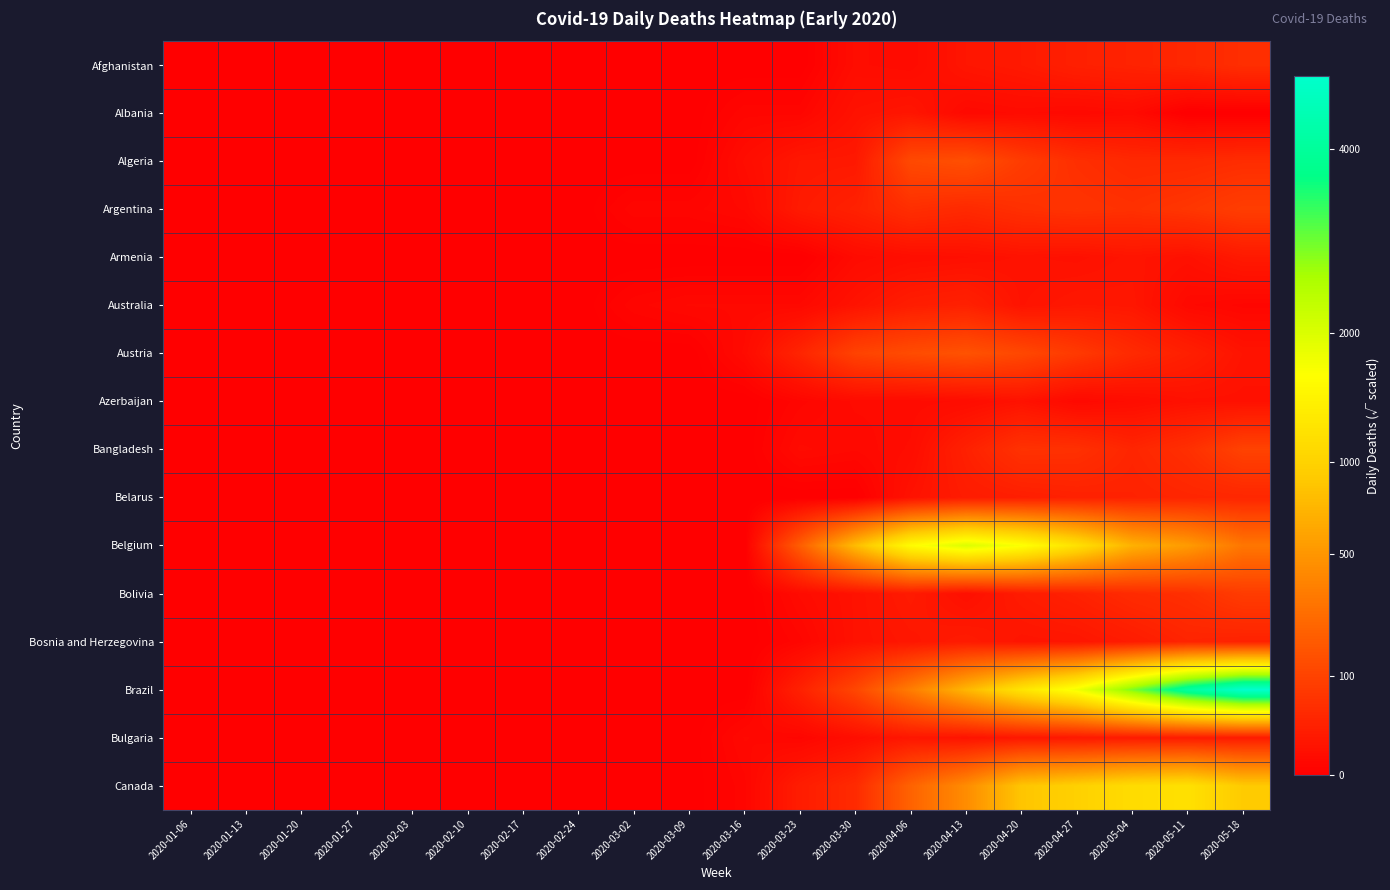

How many distinct data groups are displayed?

16